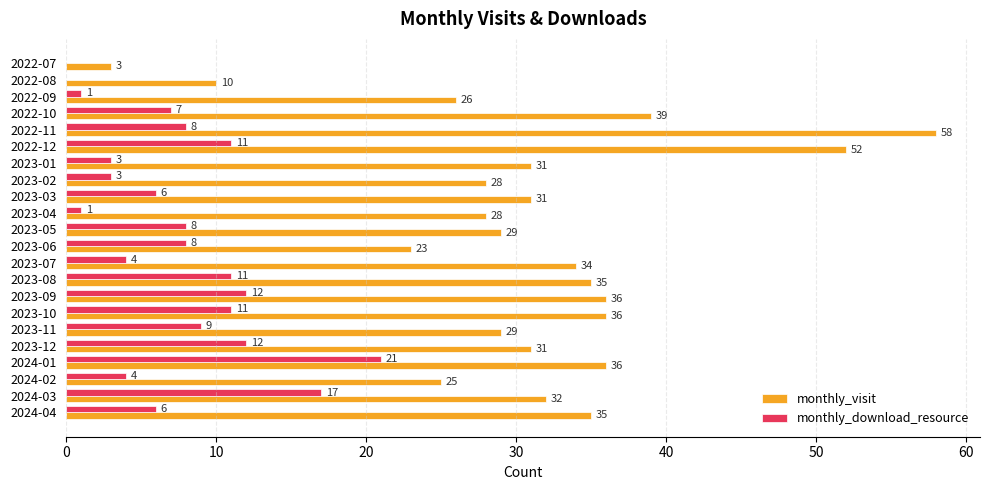

What are all the series names shown in the legend?

monthly_visit, monthly_download_resource